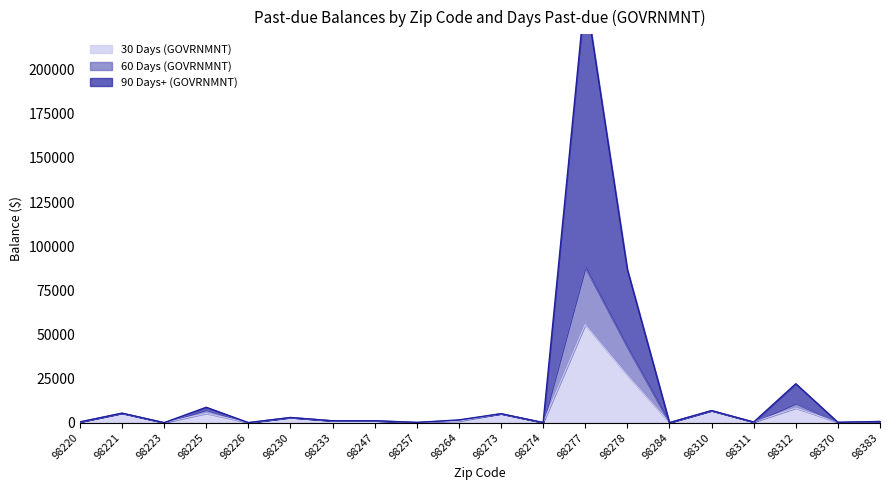

The 90 Days+ (GOVRNMNT) series shows 1557.7 at 98264. True or false?

True